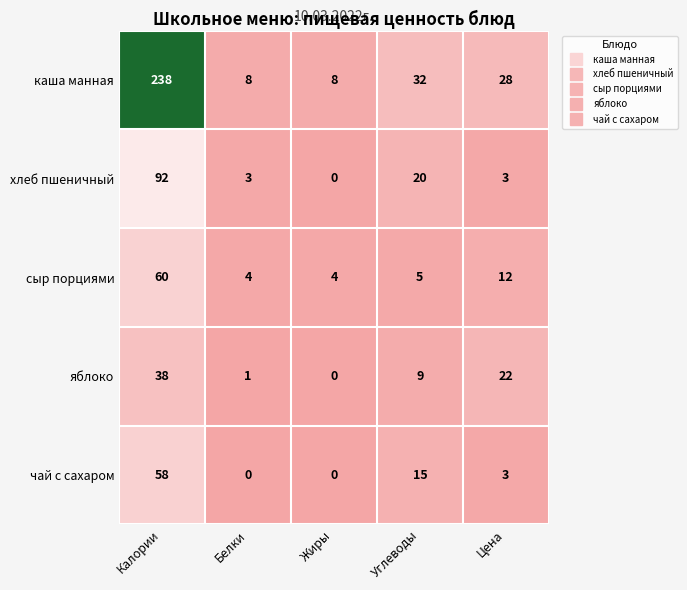

Where is яблоко nearest to the value 19?

Цена